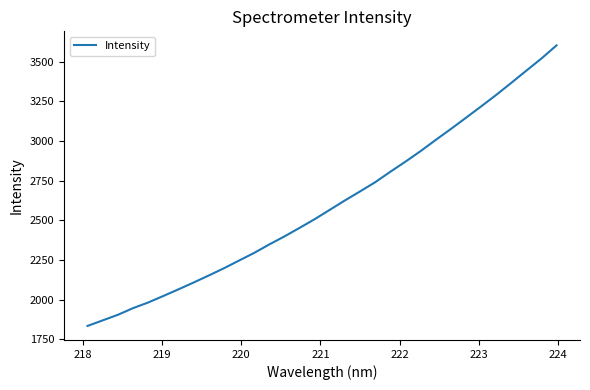

What is the smallest value displayed?

1833.7